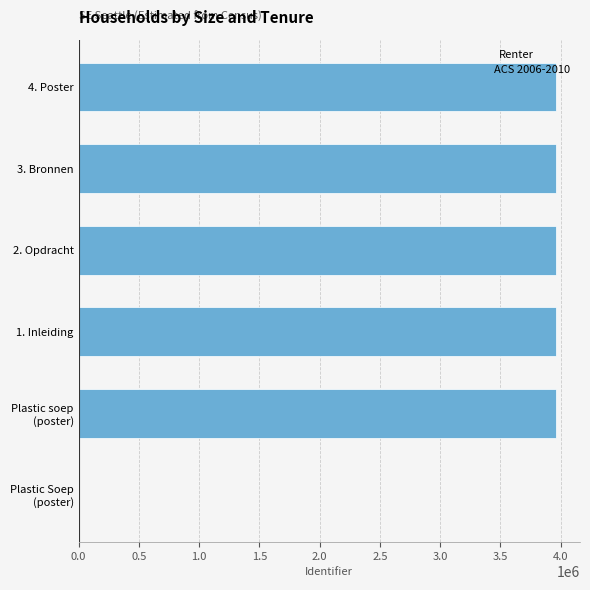

What is the sum of all values?

19817629